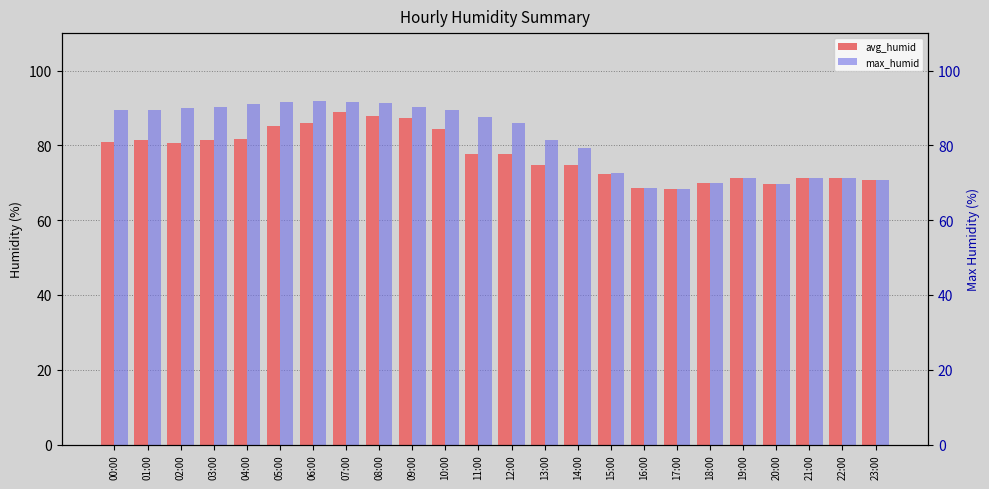

Reading right to left, what are all the values shown in this chart?

avg_humid: 70.7	71.2	71.3	69.6	71.2	69.8	68.4	68.6	72.2	74.7	74.8	77.7	77.7	84.2	87.2	87.8	88.8	85.9	85.0	81.8	81.3	80.5	81.5	80.9
max_humid: 70.7	71.2	71.3	69.6	71.2	69.8	68.4	68.6	72.7	79.2	81.4	85.9	87.5	89.4	90.3	91.3	91.7	91.8	91.5	91.1	90.3	89.9	89.5	89.4